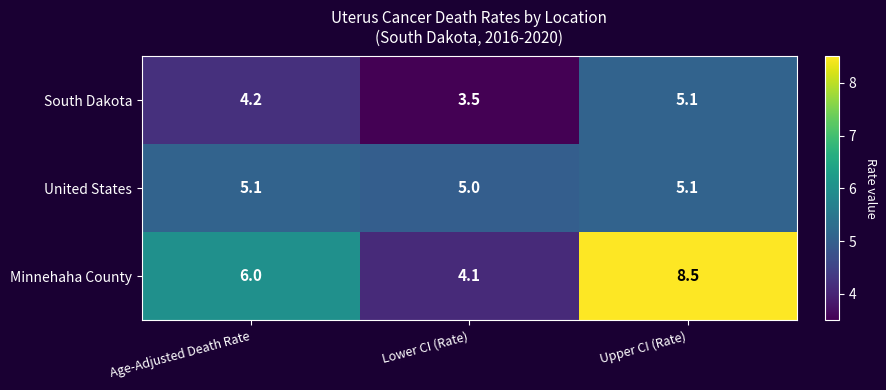

Is the value of South Dakota at Upper CI (Rate) greater than the value of United States at Lower CI (Rate)?

Yes